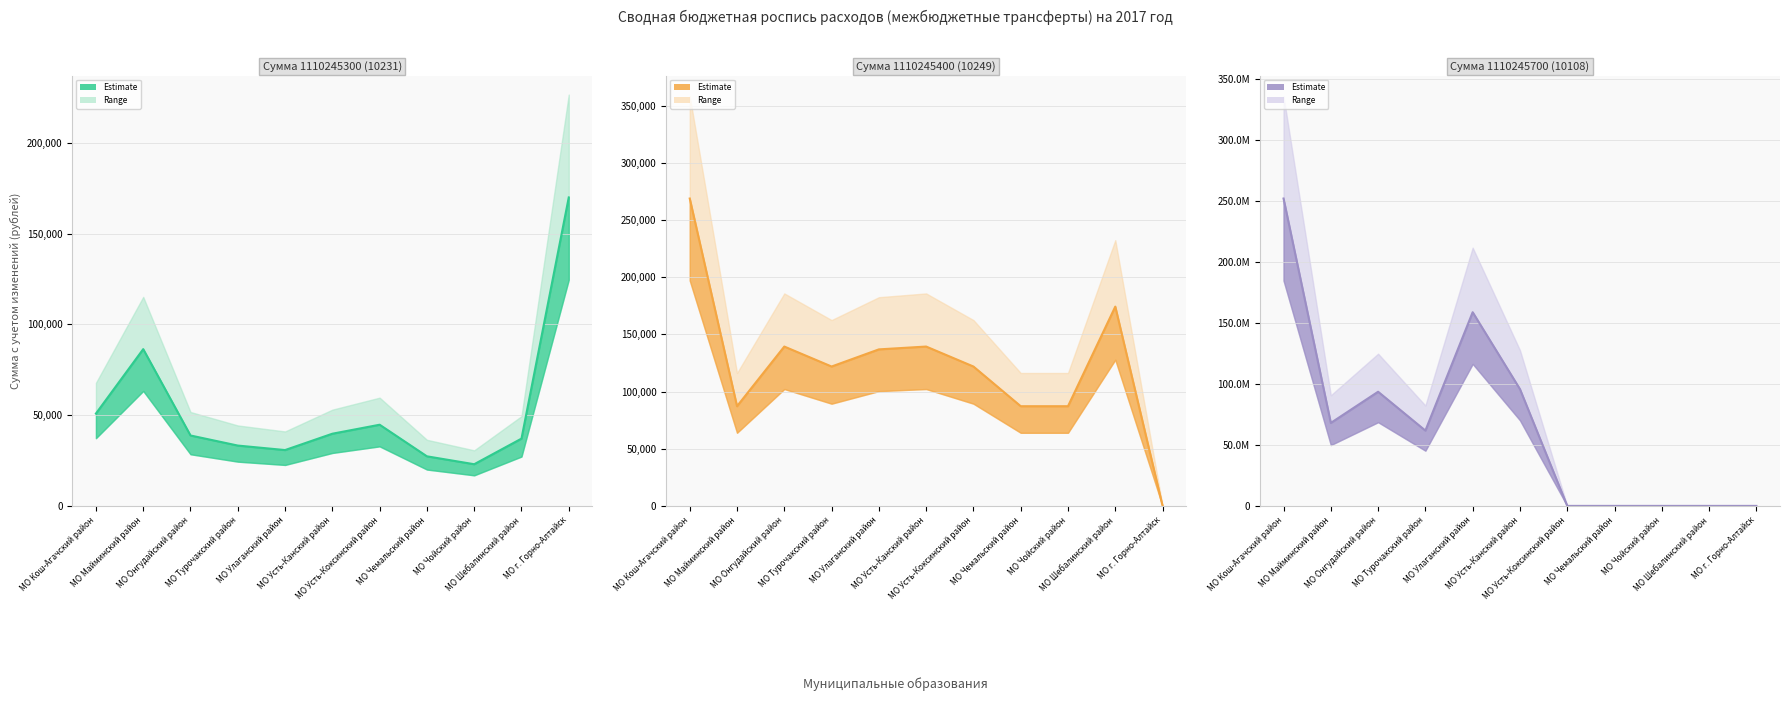

The value of Сумма 1110245400 (10249) mid at МО Онгудайский район is 139425. True or false?

True